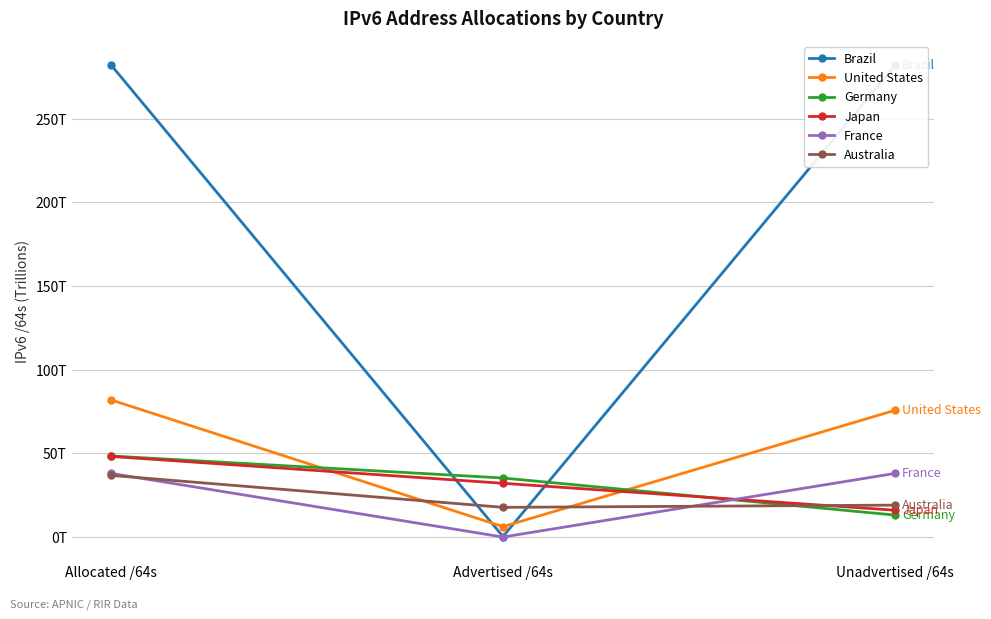

What are all the series names shown in the legend?

Brazil, United States, Germany, Japan, France, Australia